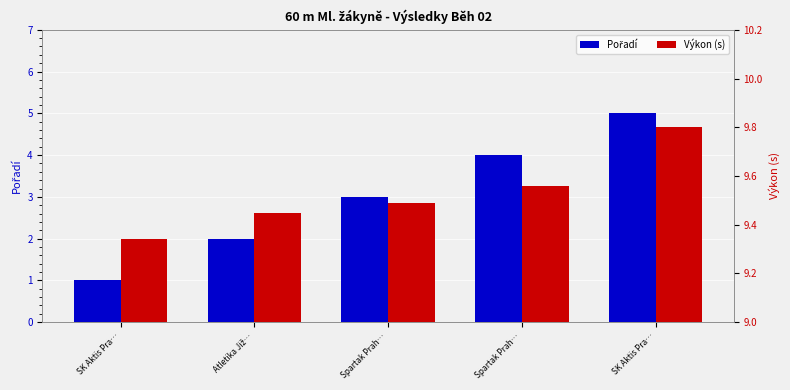

At Spartak Prah…, list the series in order from smallest to largest.

Pořadí, Výkon (s)